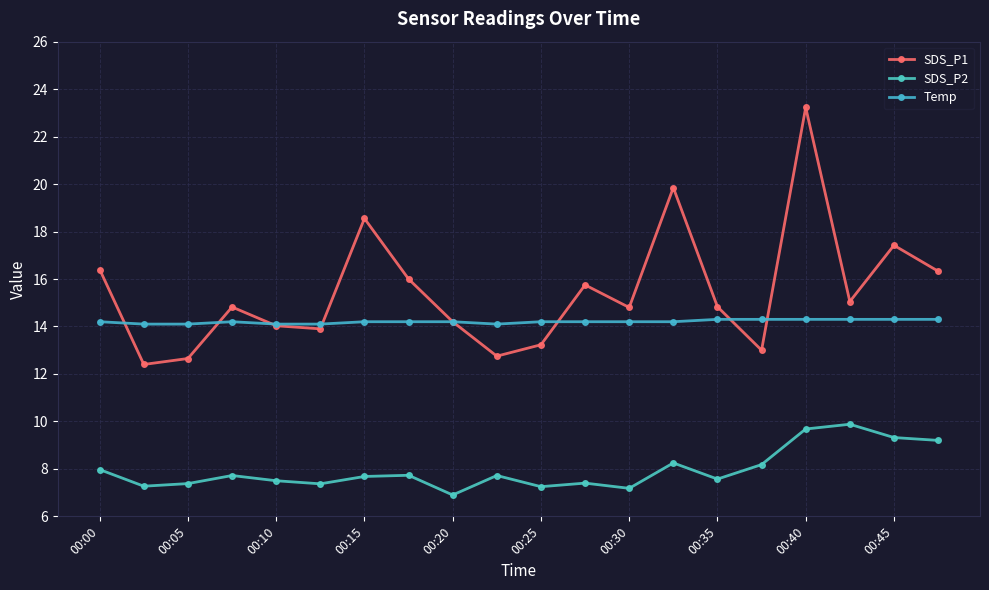

How many lines are shown in the chart?

3